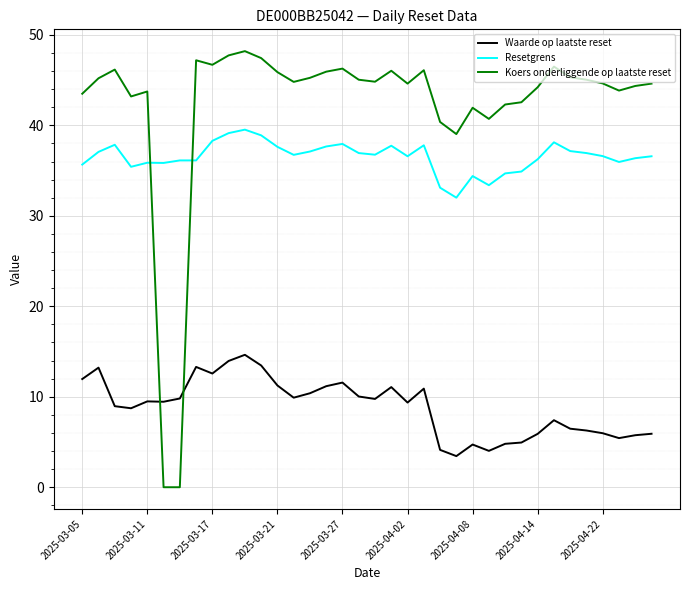

Which series has the widest spread of values?

Koers onderliggende op laatste reset